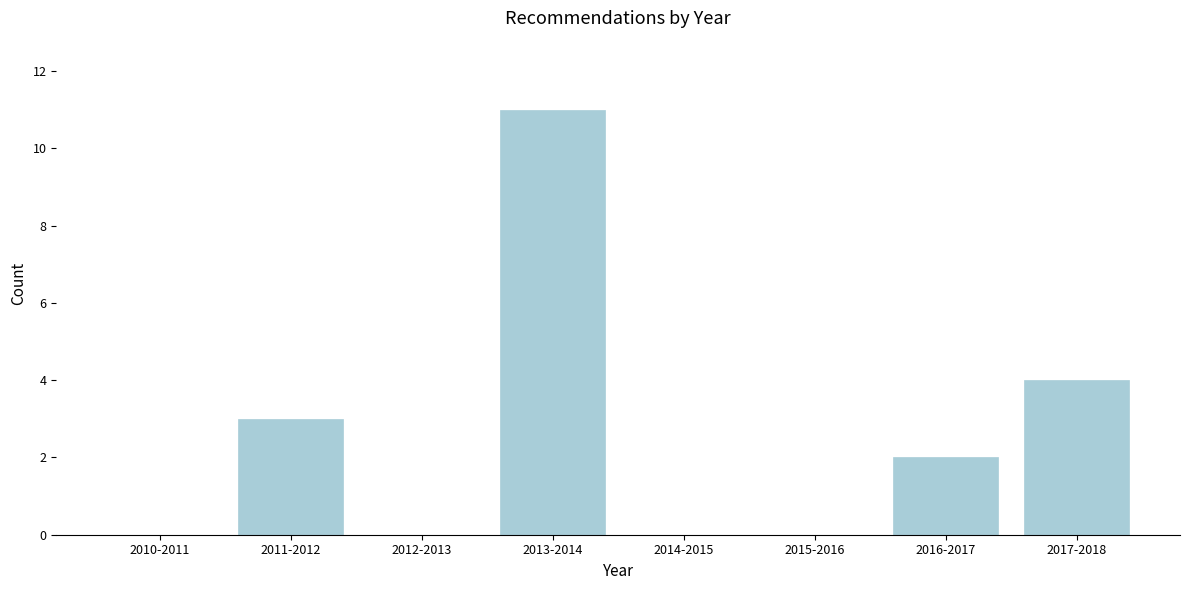

Reading left to right, list all the values displayed in this chart.

2010-2011=0	2011-2012=3	2012-2013=0	2013-2014=11	2014-2015=0	2015-2016=0	2016-2017=2	2017-2018=4